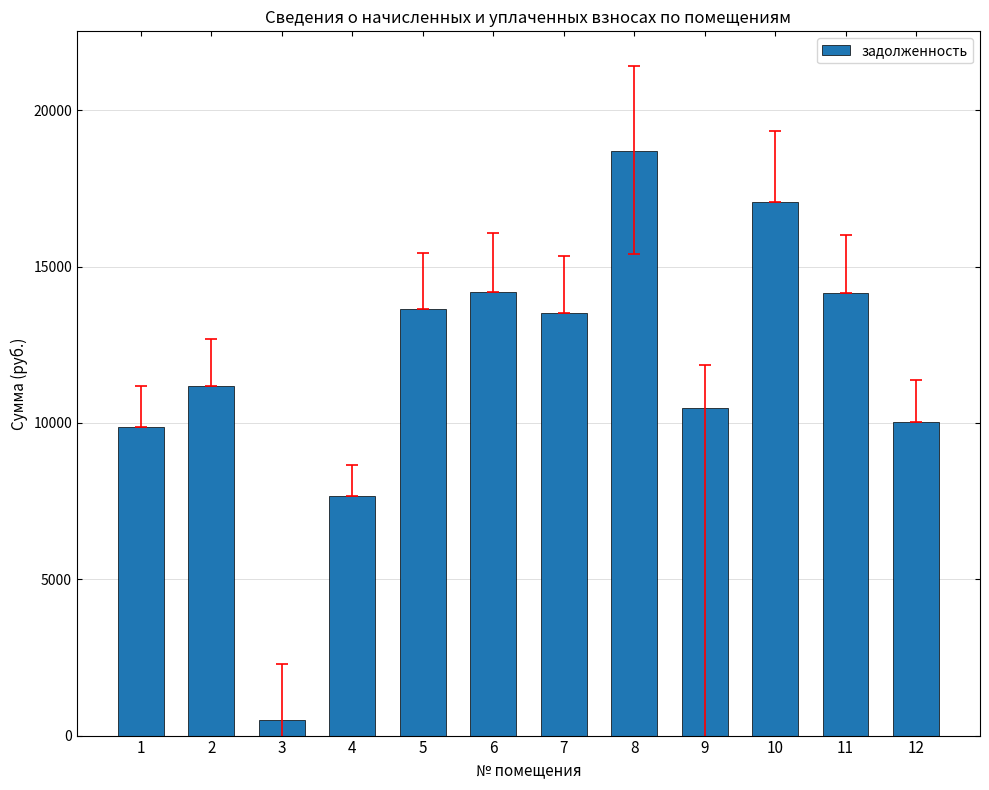

Which label corresponds to the smallest value in the chart?

3